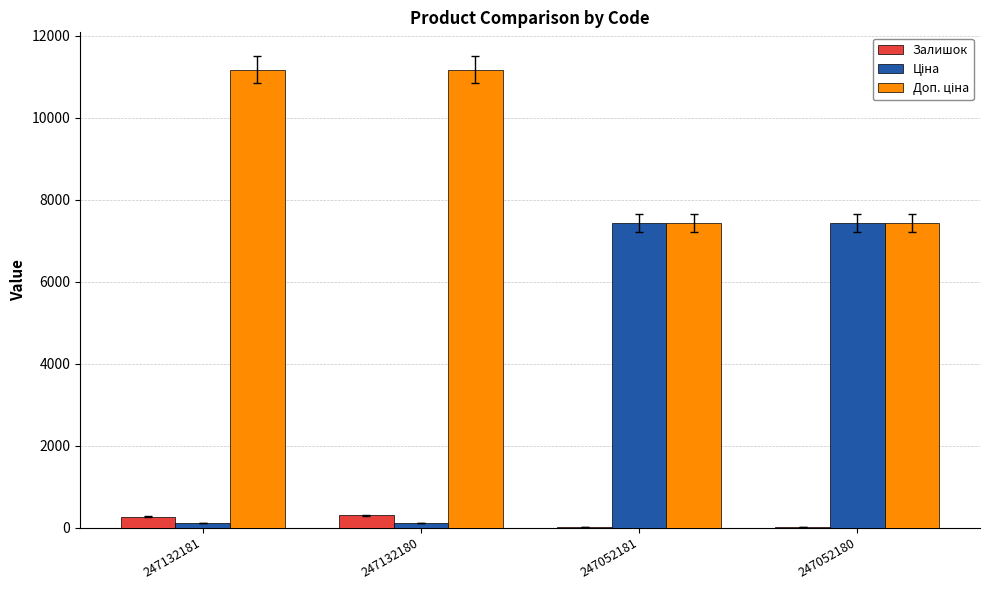

What is the sum of all Залишок values?

611.0